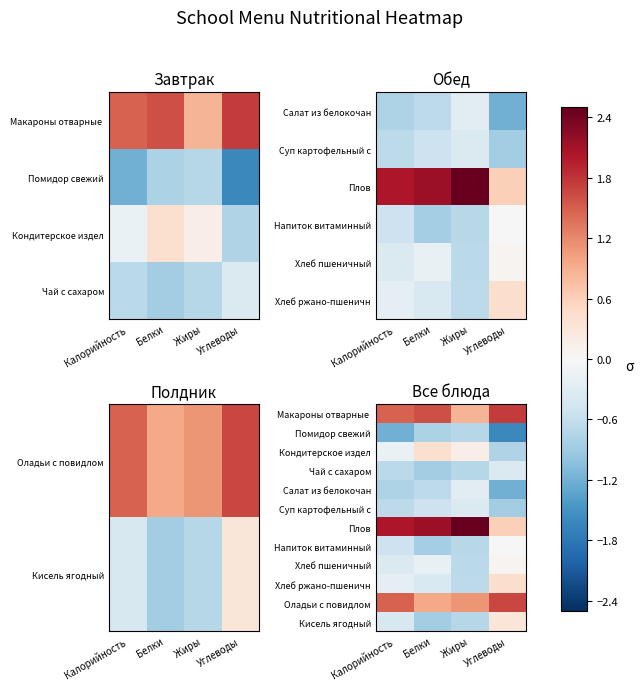

Is the value of Макароны отварные at Углеводы greater than the value of Напиток витаминный at Жиры?

Yes